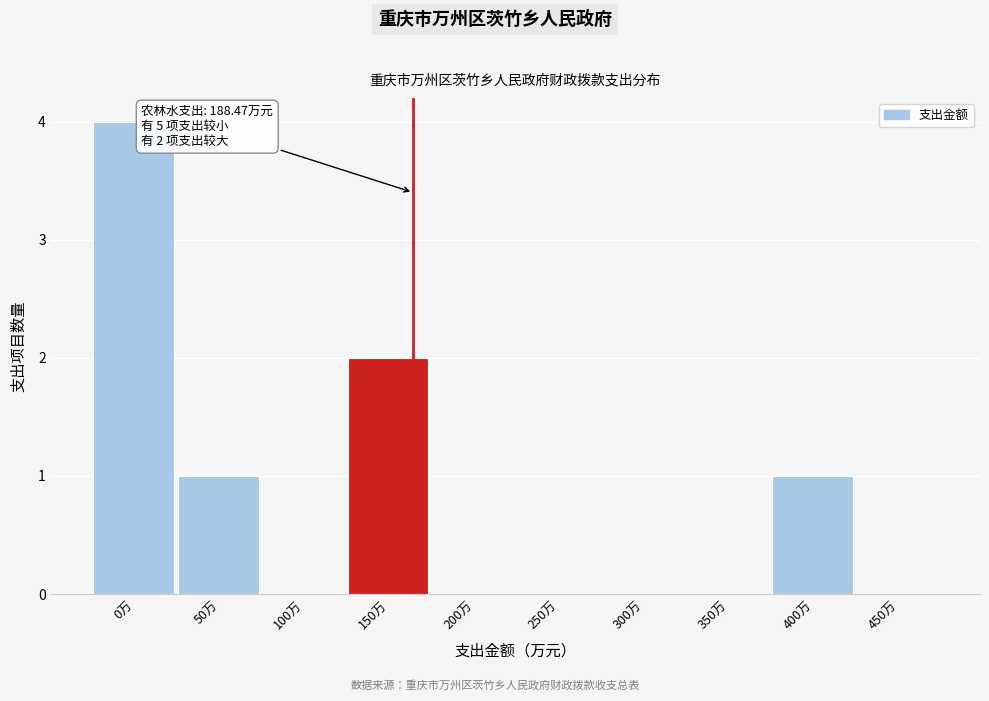

Reading left to right, list all the values displayed in this chart.

0万=4	50万=1	100万=0	150万=2	200万=0	250万=0	300万=0	350万=0	400万=1	450万=0